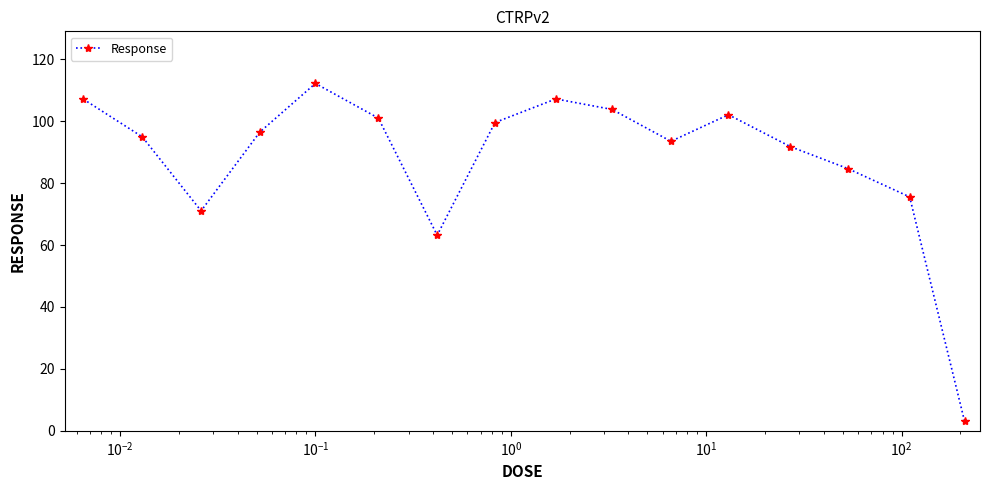

What is the average value?

88.0